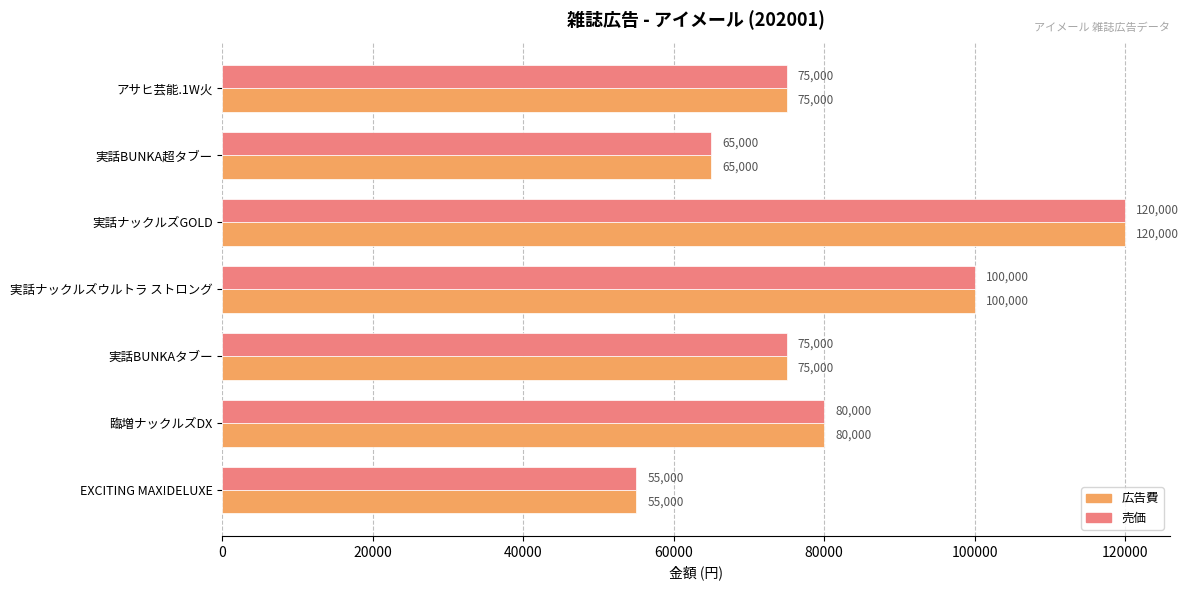

How many data points does each series have?

7